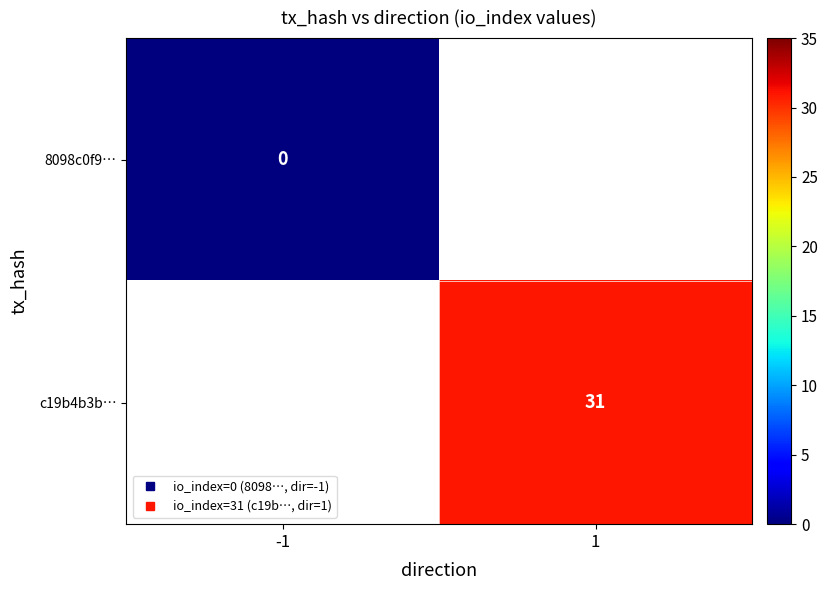

List the series in order of their overall mean, lowest first.

8098c0f9…, c19b4b3b…